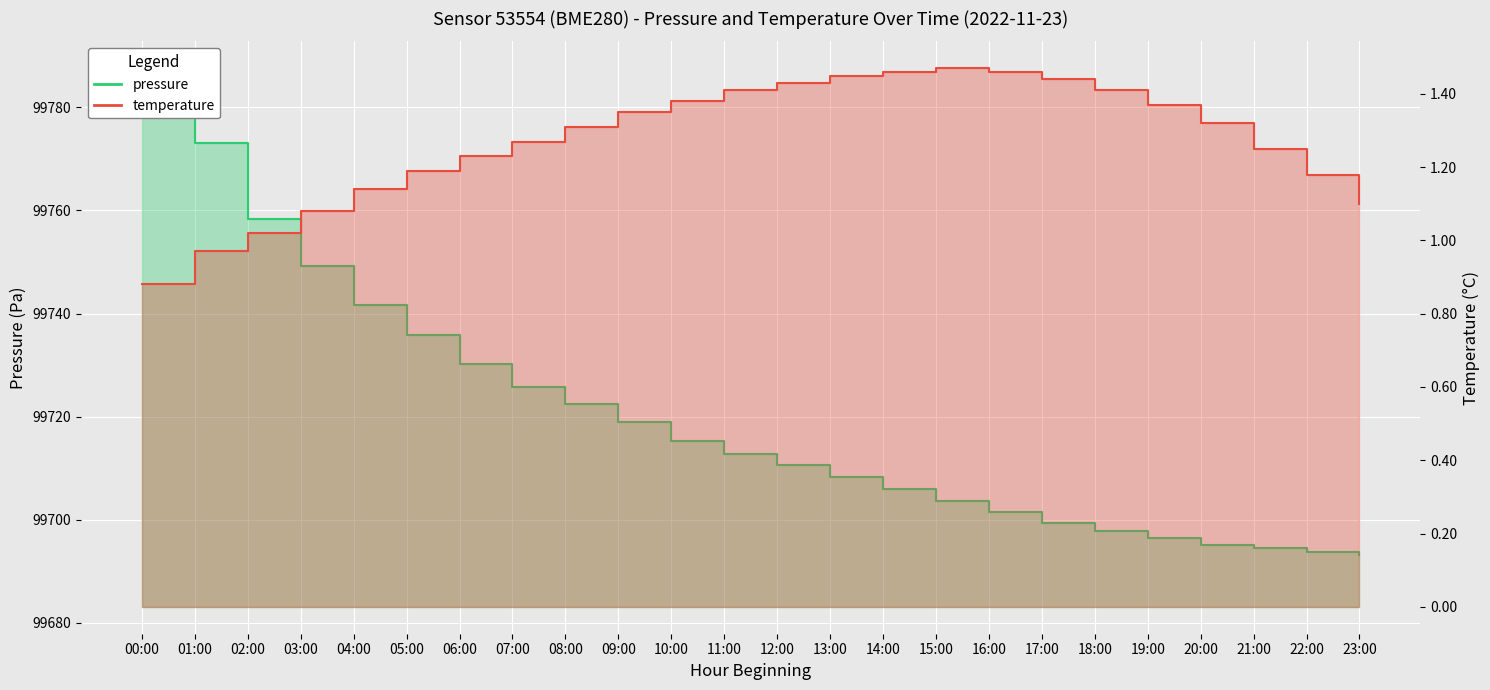

True or false: temperature_line and pressure_line intersect in this chart.

False